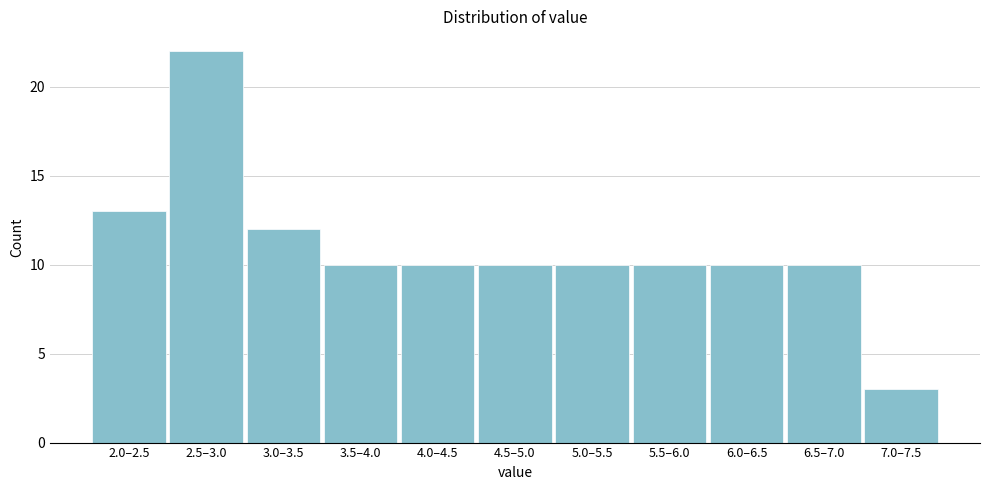

Reading left to right, what are all the values shown in this chart?

13	22	12	10	10	10	10	10	10	10	3